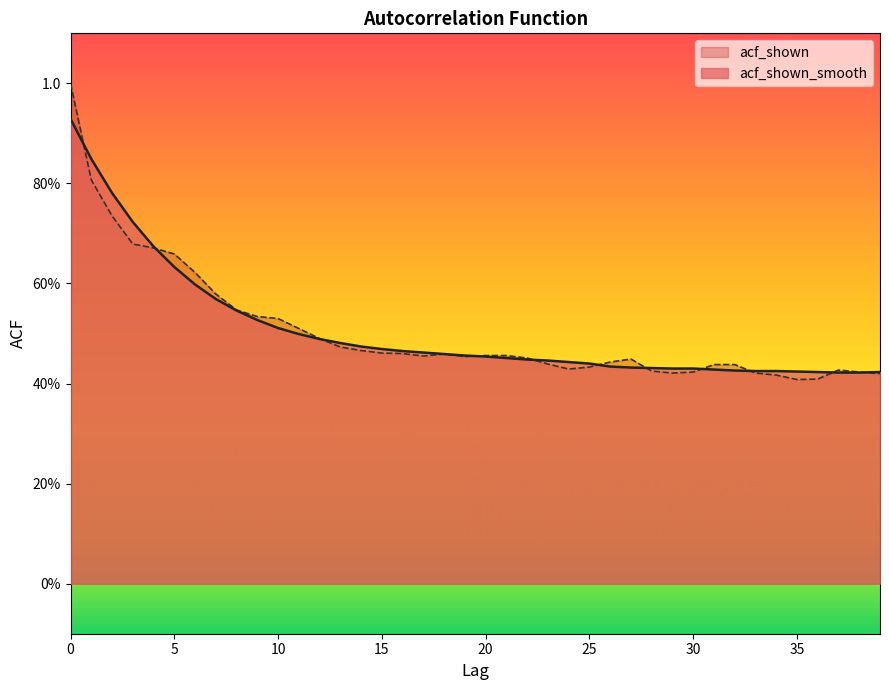

What is the value of the acf_shown point at the 35th from the left?

0.4